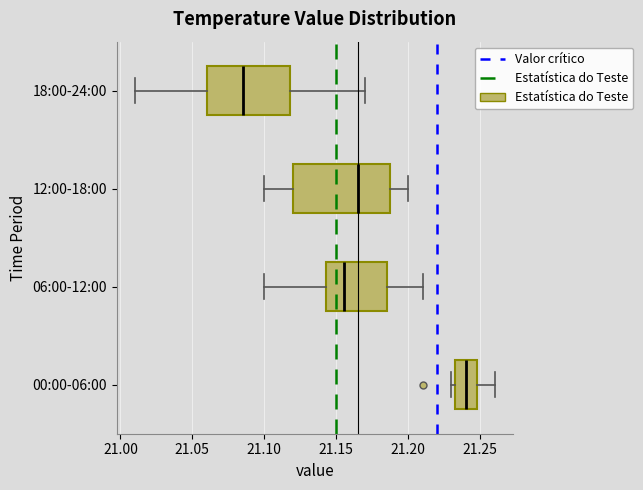

Which box's median line is the furthest to the left?

18:00-24:00